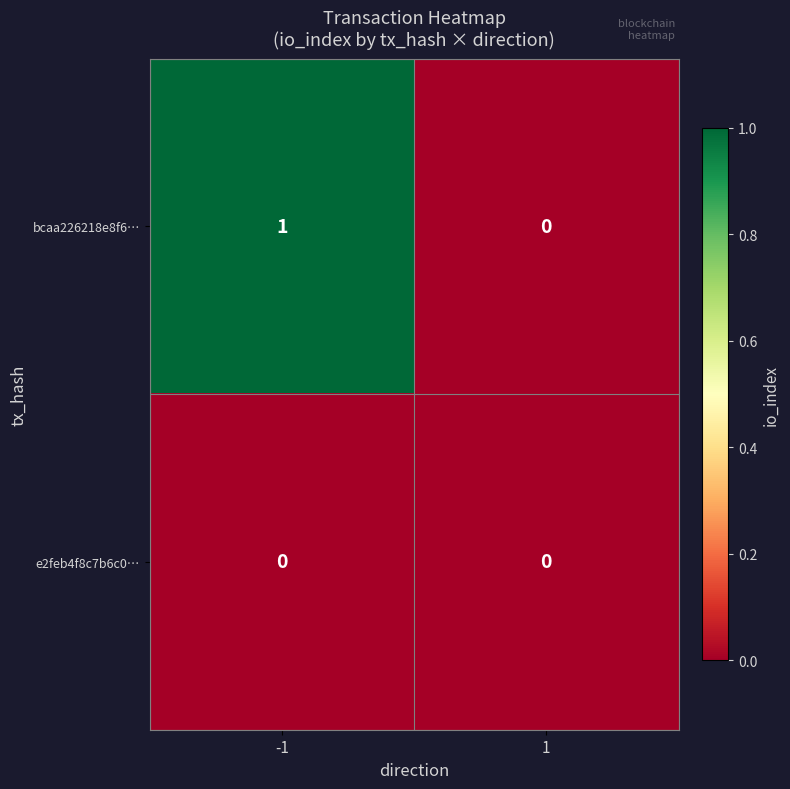

Which category has the highest value across all series?

-1